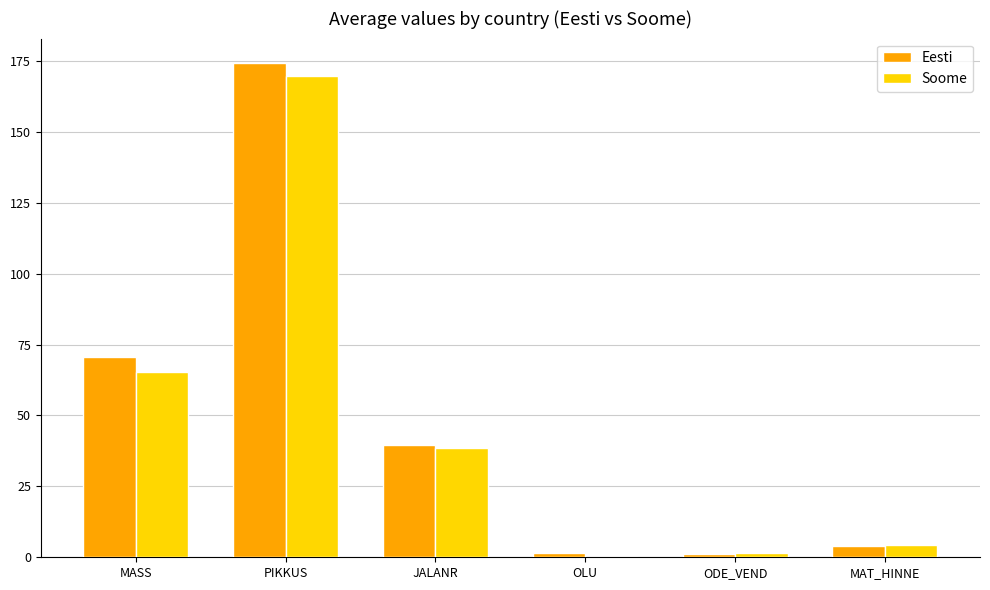

How many groups of bars are there?

6